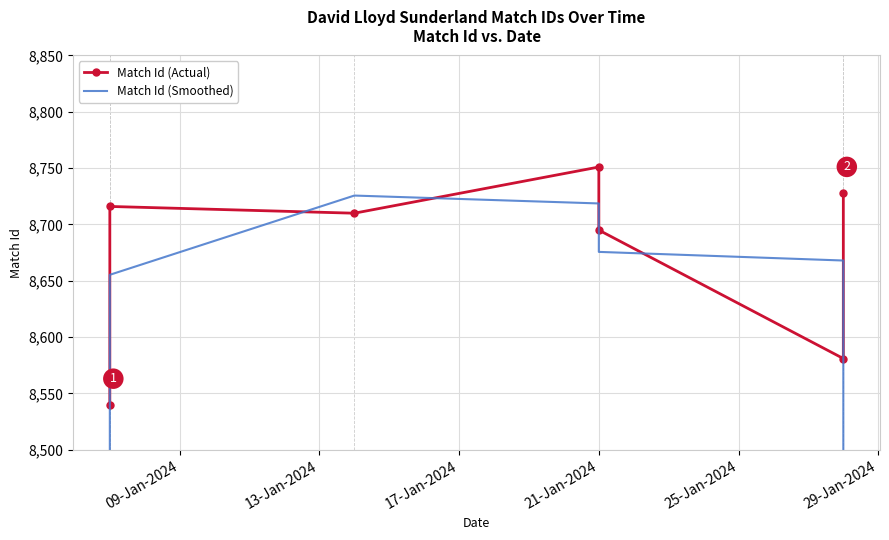

What is the value of the Match Id (Smoothed) point at the 5th from the left?

8675.7